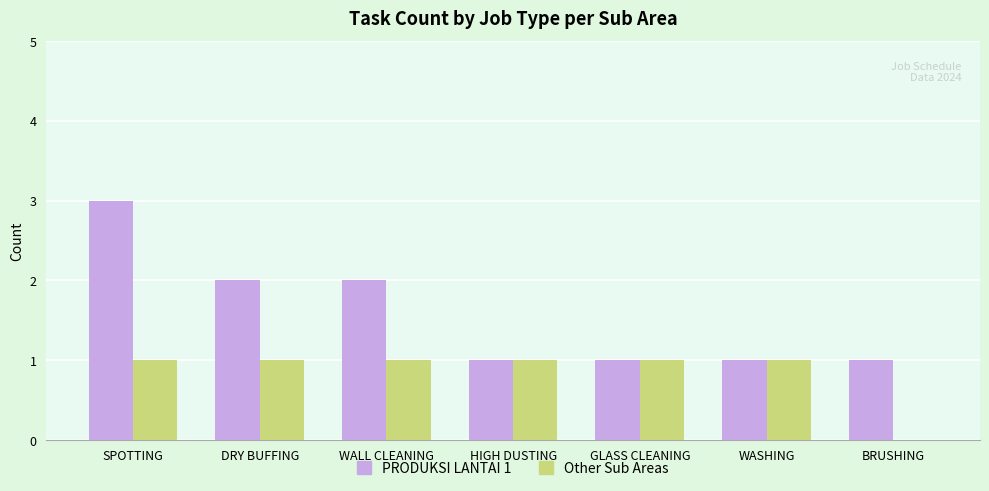

What is the greatest value displayed?

3